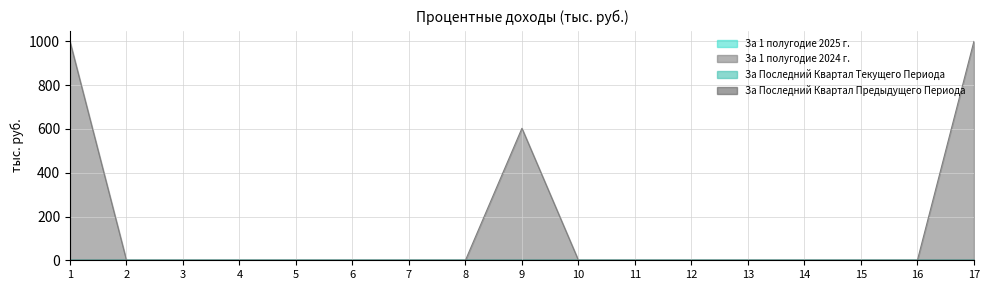

True or false: За Последний Квартал Предыдущего Периода has more than 1 points higher than both neighbors.

False